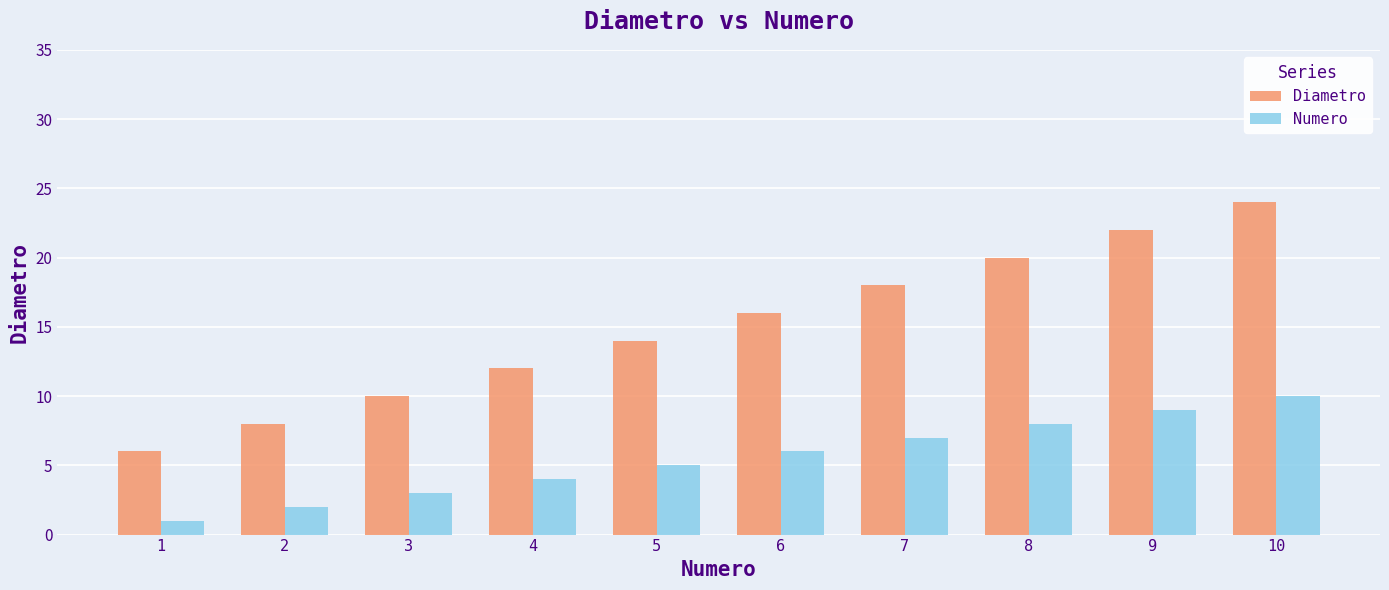

How many Numero values are between 3 and 8?

6